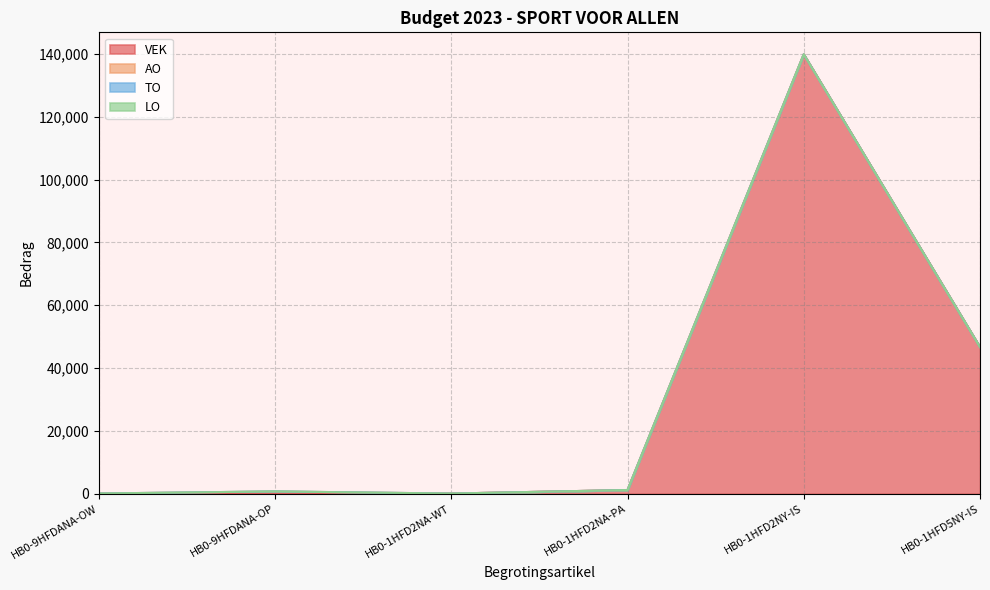

Between HB0-9HFDANA-OW and HB0-1HFD2NA-WT, which series saw the biggest shift?

AO